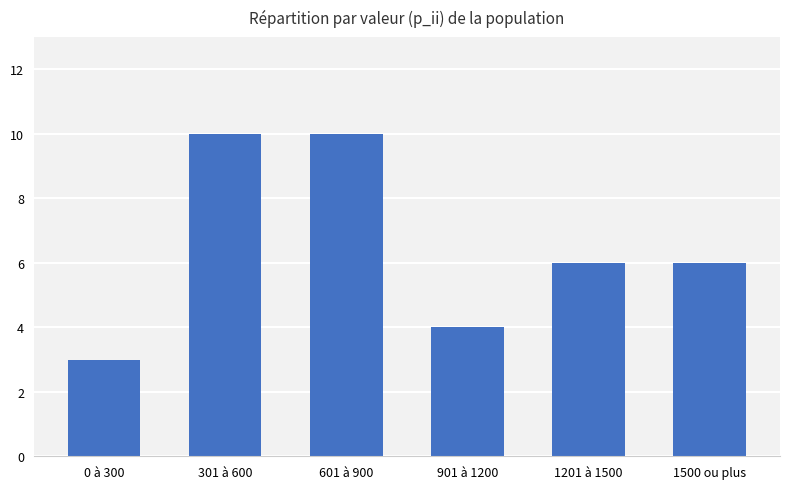

What is the smallest value displayed?

3